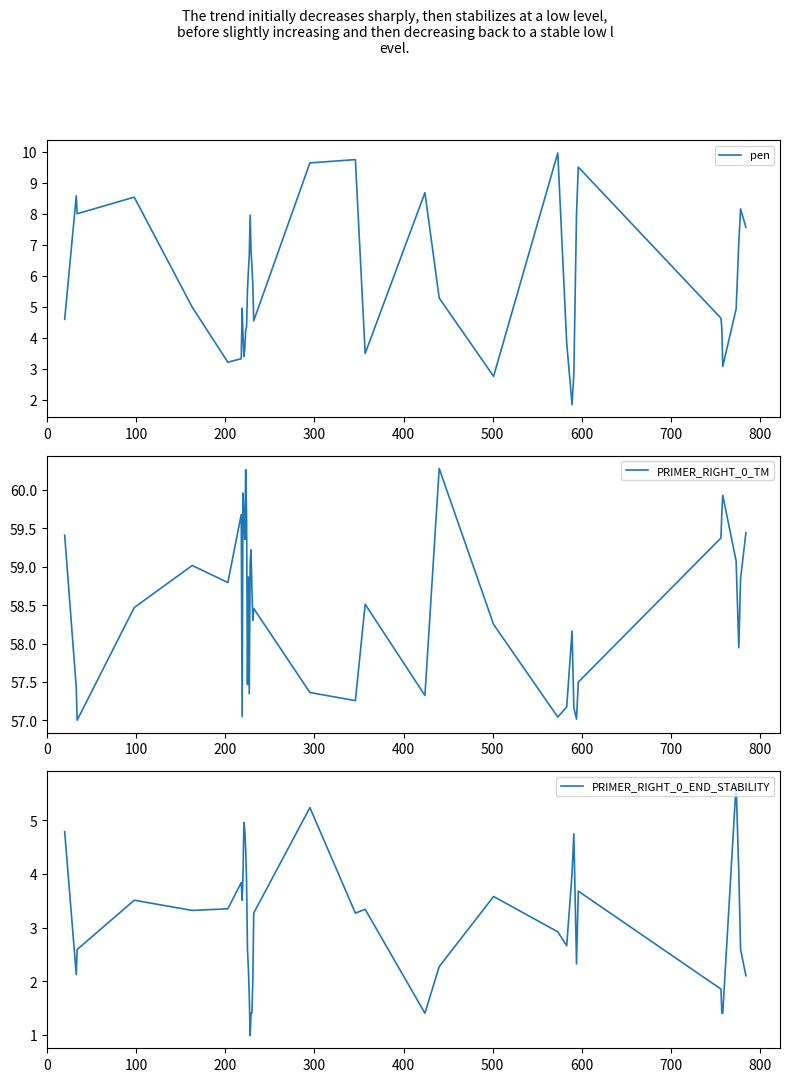

True or false: PRIMER_RIGHT_0_TM and pen cross at least once.

False